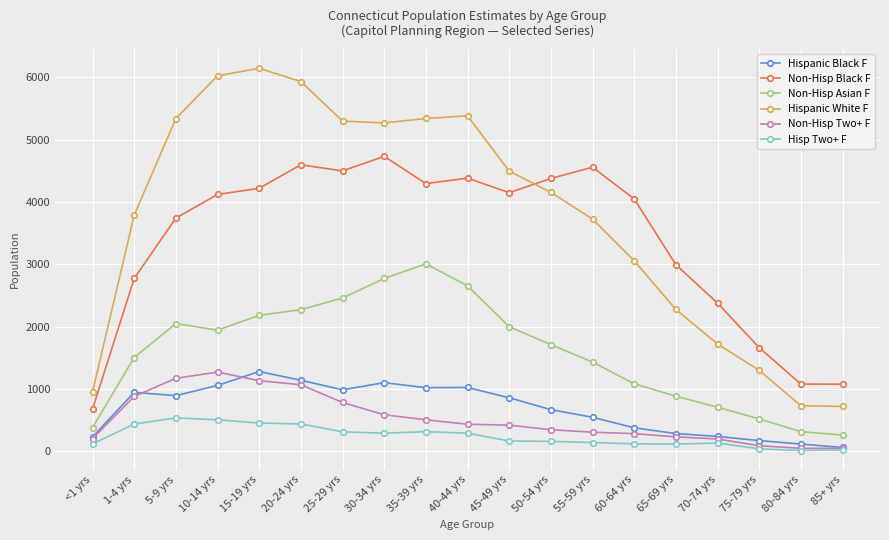

Which label corresponds to the largest value in the chart?

15-19 yrs